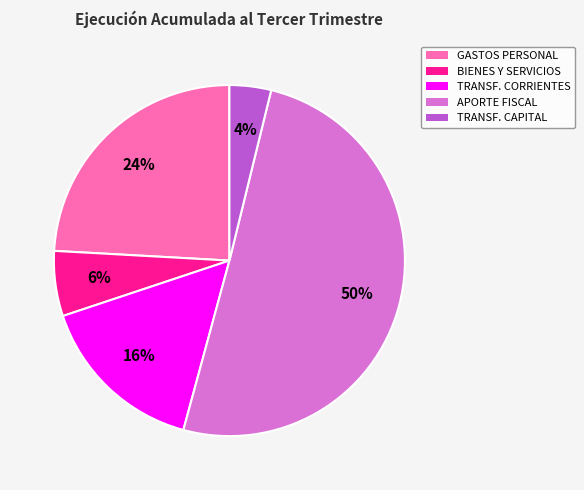

To the nearest percent, what is the average slice percentage?

20%